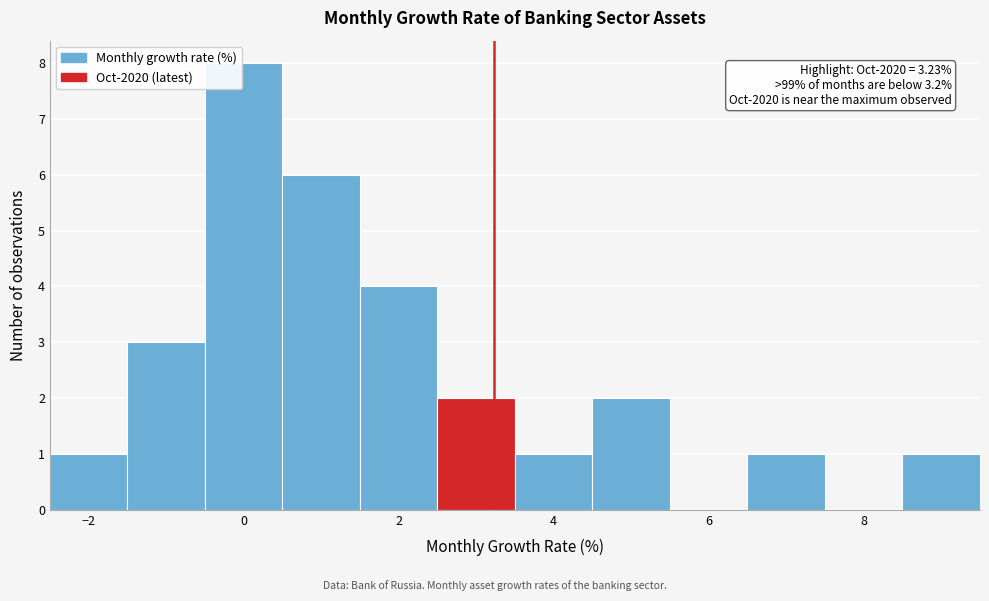

Which range on the x-axis has the tallest bar?

-0.5 to 0.5